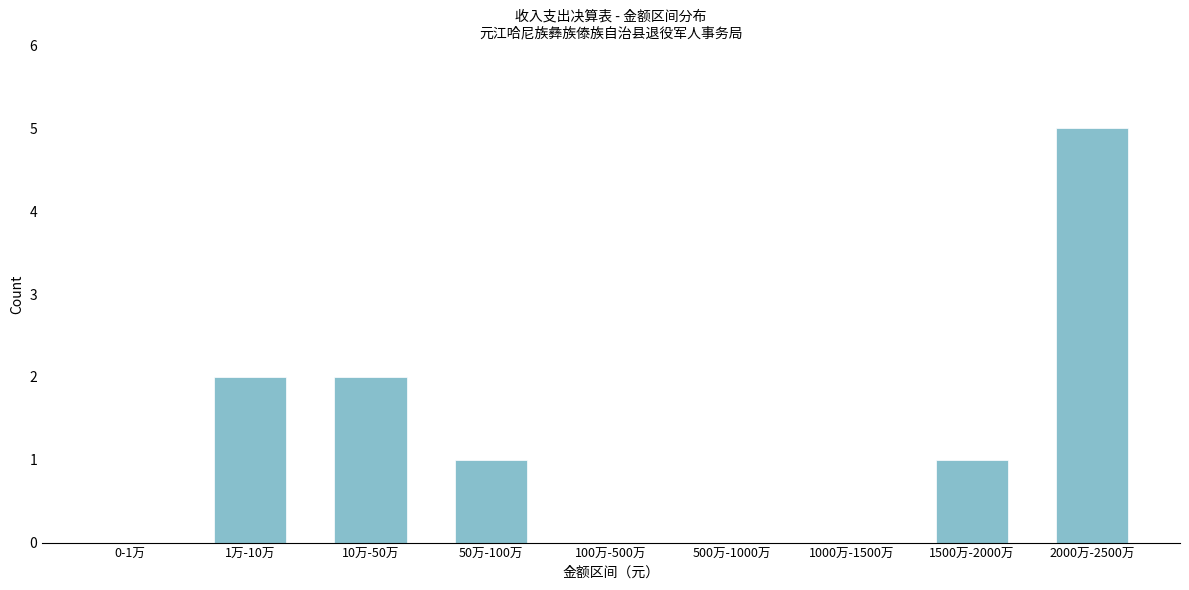

Reading left to right, what are all the values shown in this chart?

0-1万=0	1万-10万=2	10万-50万=2	50万-100万=1	100万-500万=0	500万-1000万=0	1000万-1500万=0	1500万-2000万=1	2000万-2500万=5